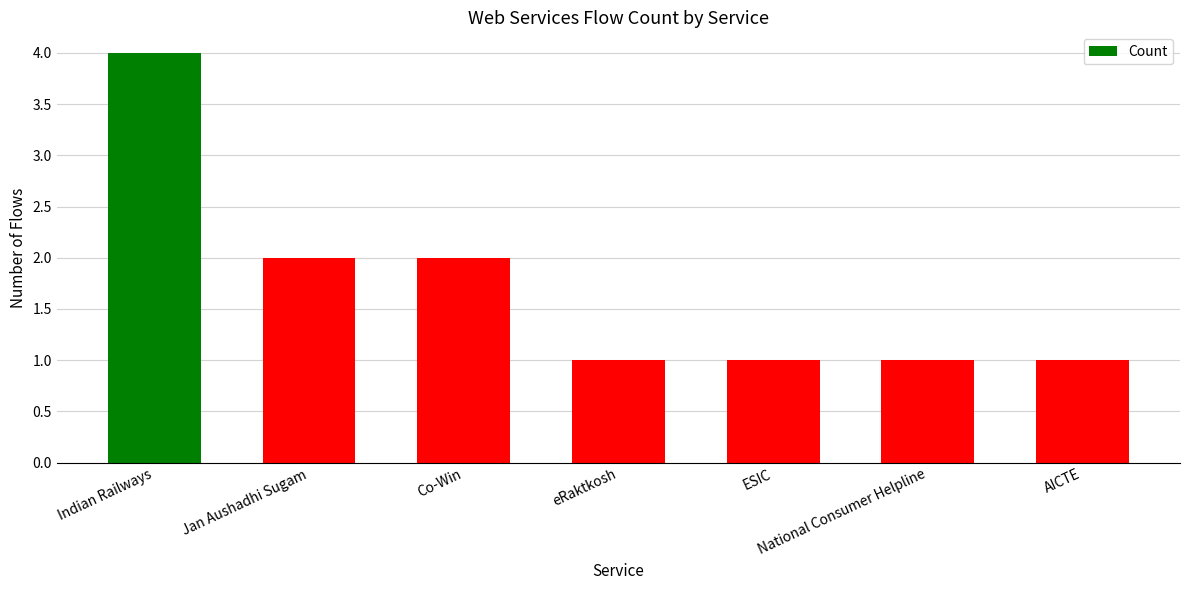

What is the minimum value shown in the chart?

1